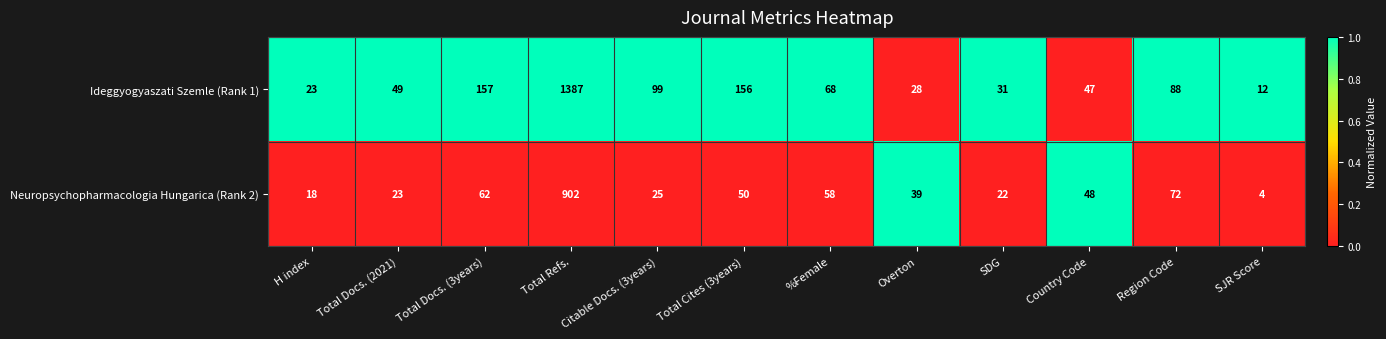

What is the sum of all Neuropsychopharmacologia Hungarica (Rank 2) values?

1323